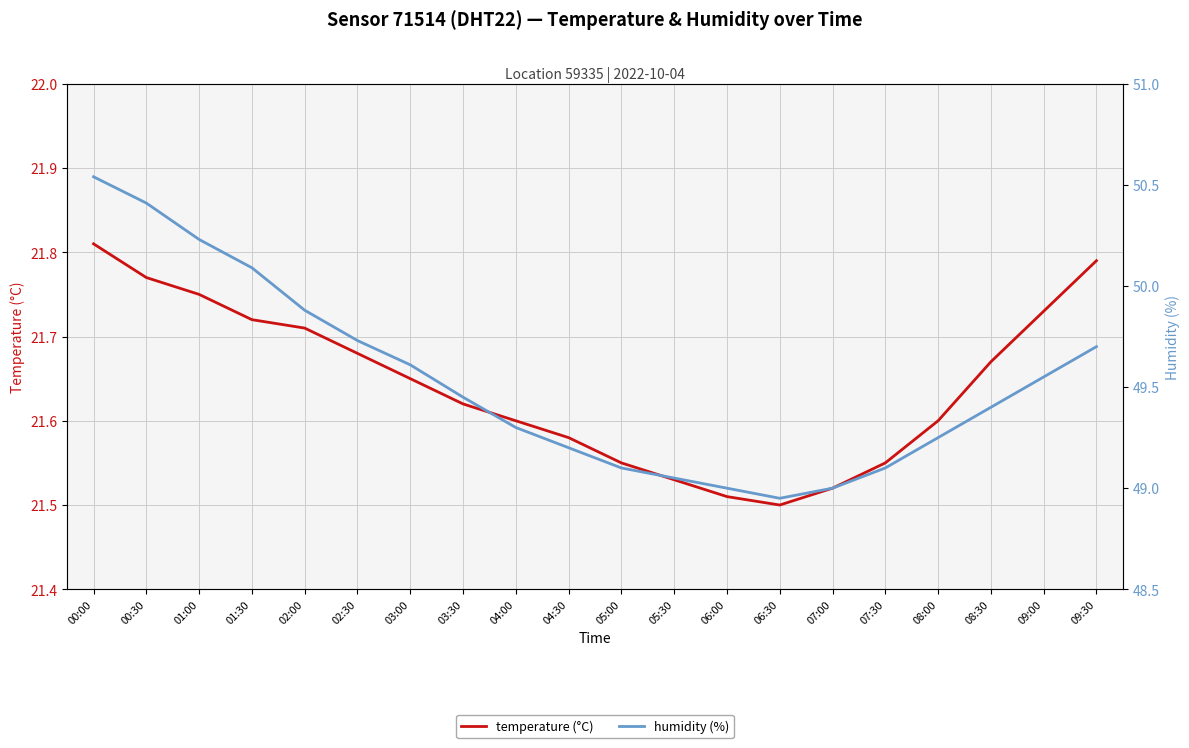

At which label does humidity (%) reach its peak?

00:00